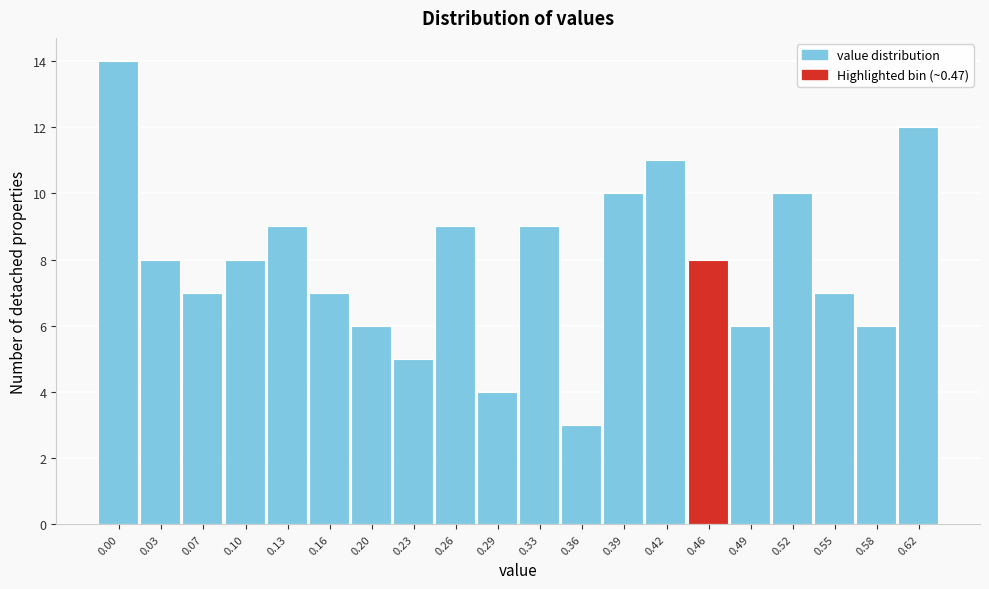

Reading left to right, what are all the values shown in this chart?

14	8	7	8	9	7	6	5	9	4	9	3	10	11	8	6	10	7	6	12